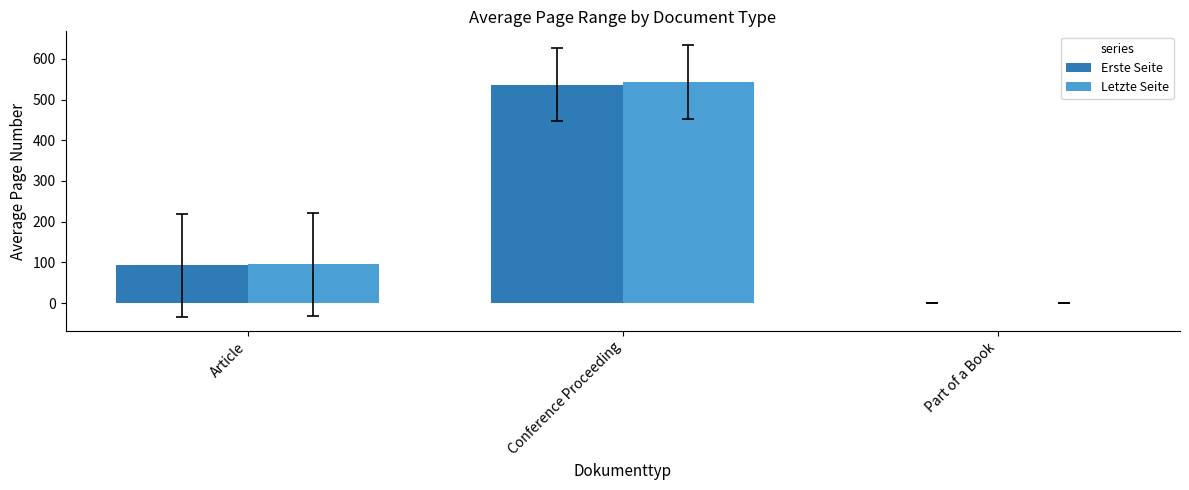

At which category is the sum across all series the highest?

Conference Proceeding